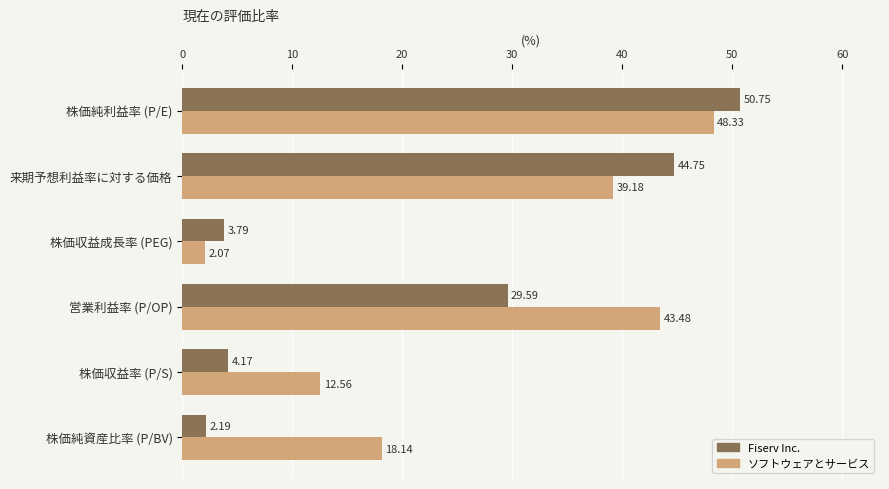

Which series has the largest range (max minus min)?

Fiserv Inc.